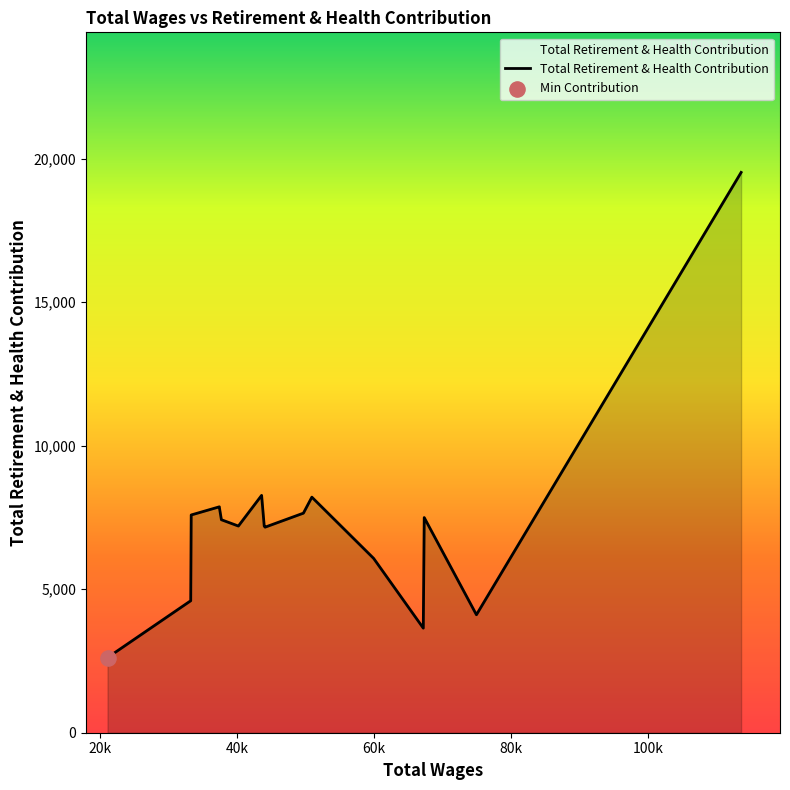

What is the difference between the maximum and minimum values?

16908